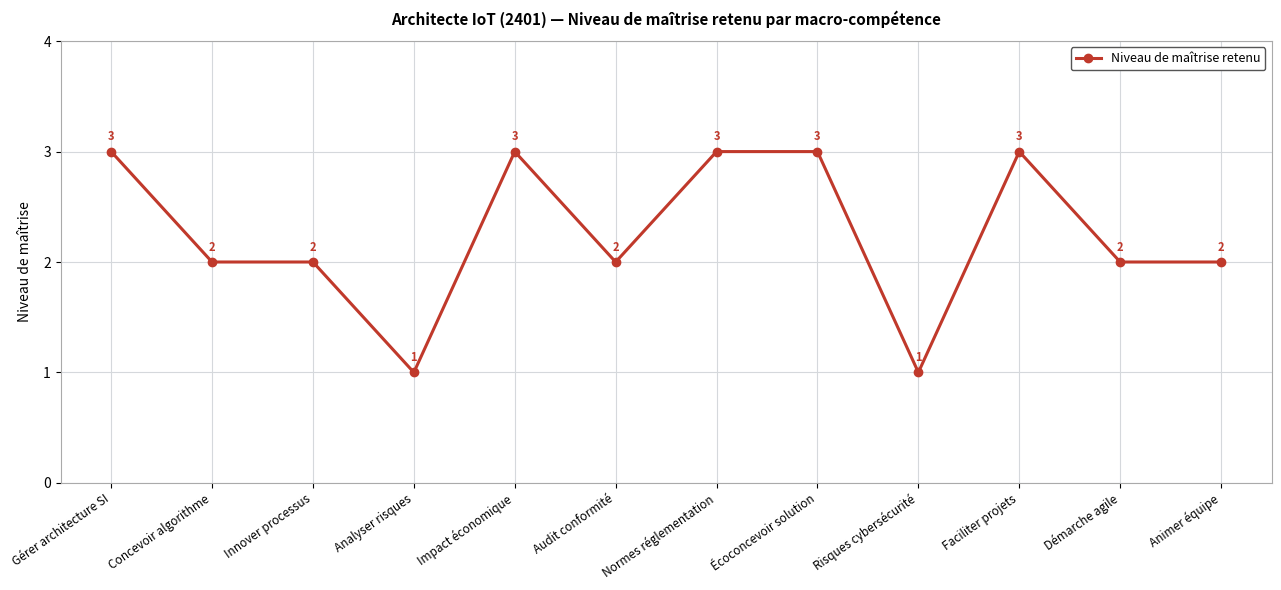

How many data points are less than 2?

2